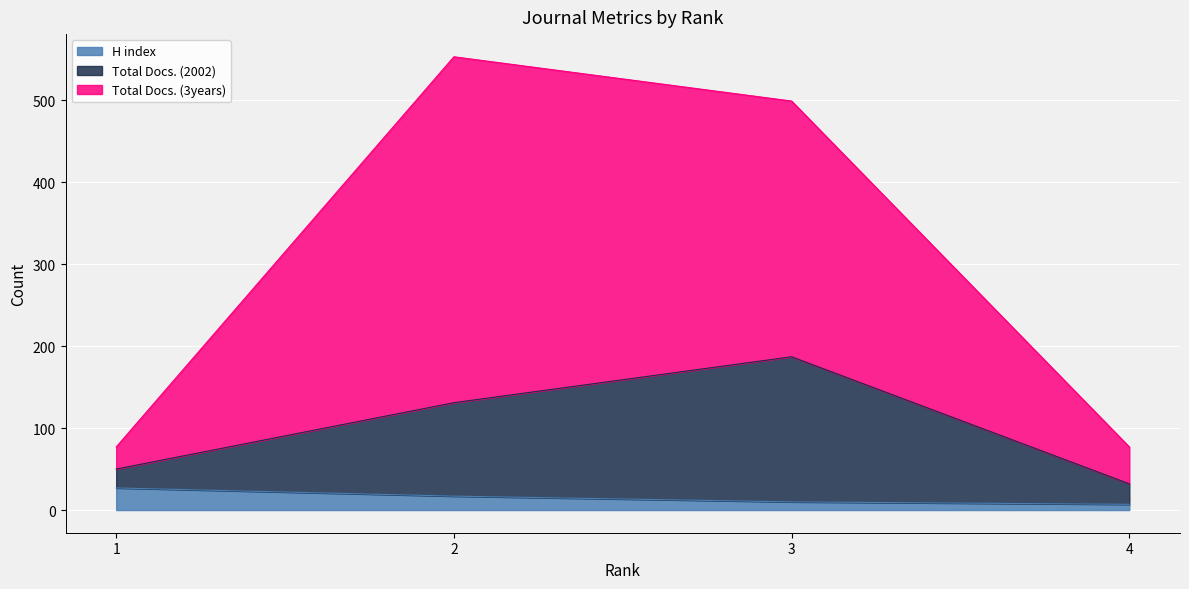

What is the sum of the H index values at 3 and 4?

17